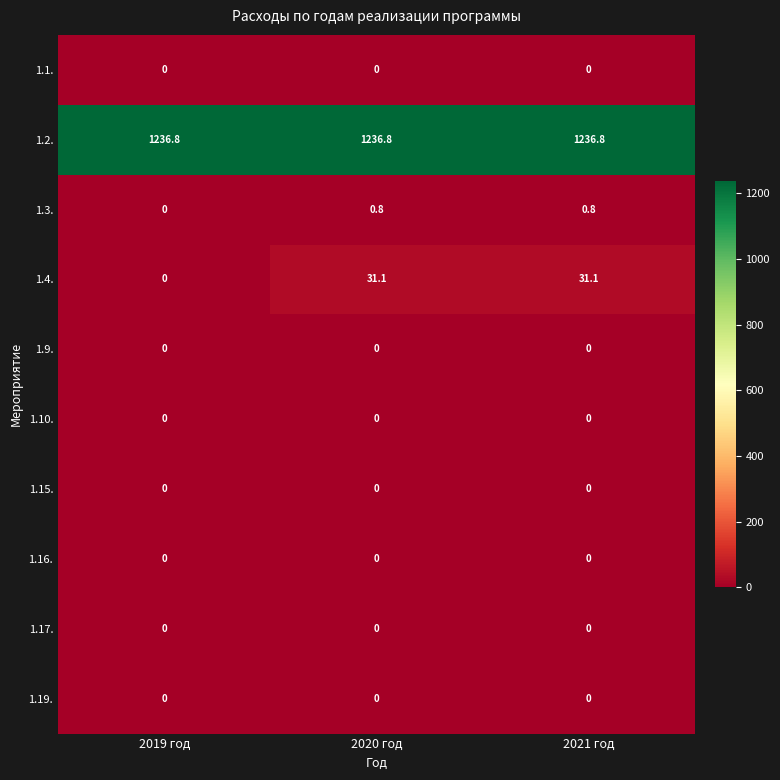

Which series has the largest total across all categories?

1.2.